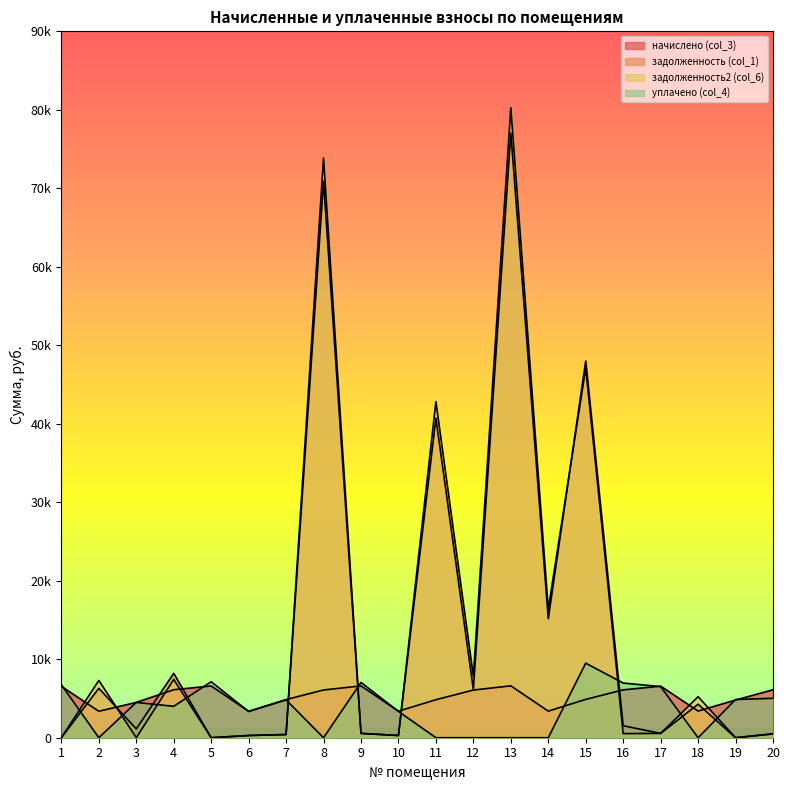

Does the chart have visible grid lines?

No